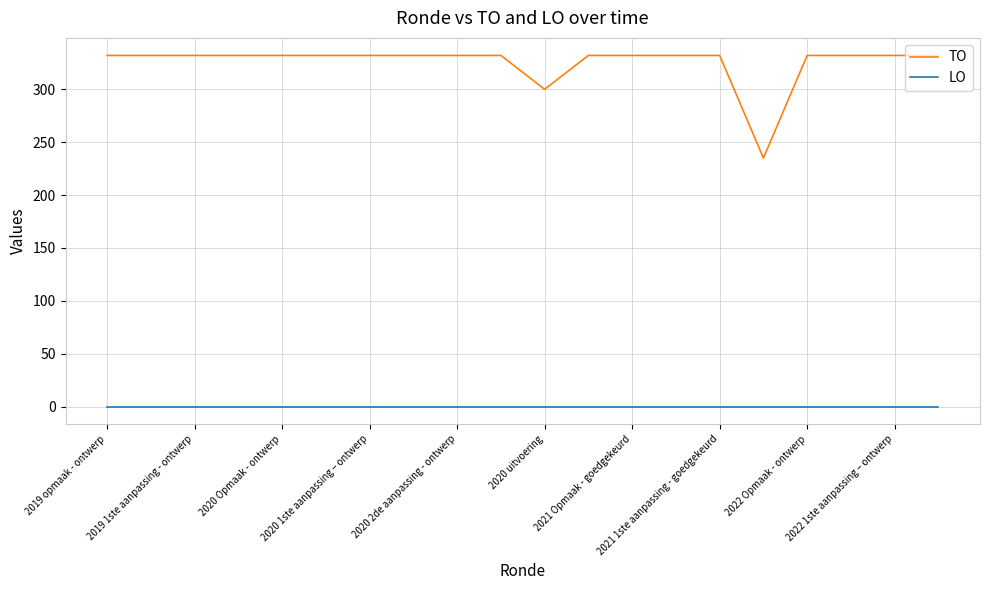

True or false: TO and LO intersect in this chart.

False